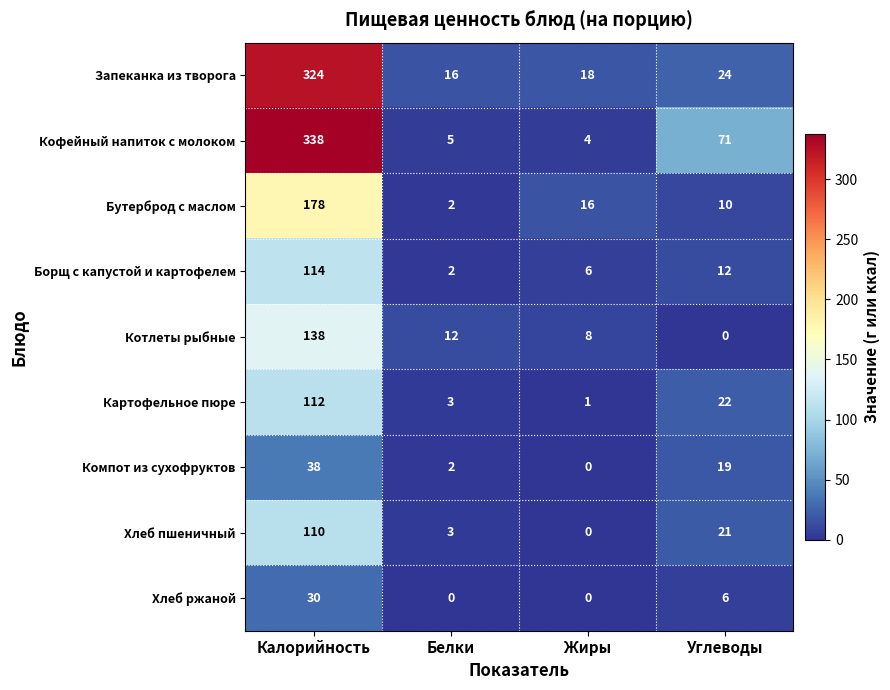

Where does the Хлеб пшеничный series first go above 21?

Калорийность